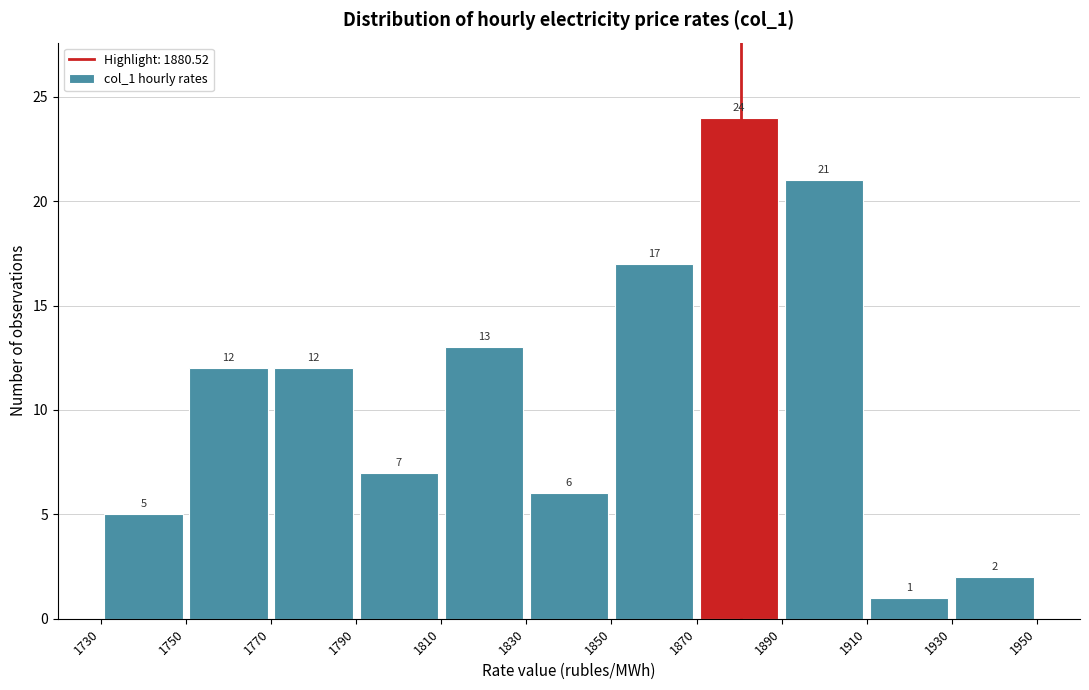

What is the height of the bar covering 1930 to 1950 on the x-axis?

2